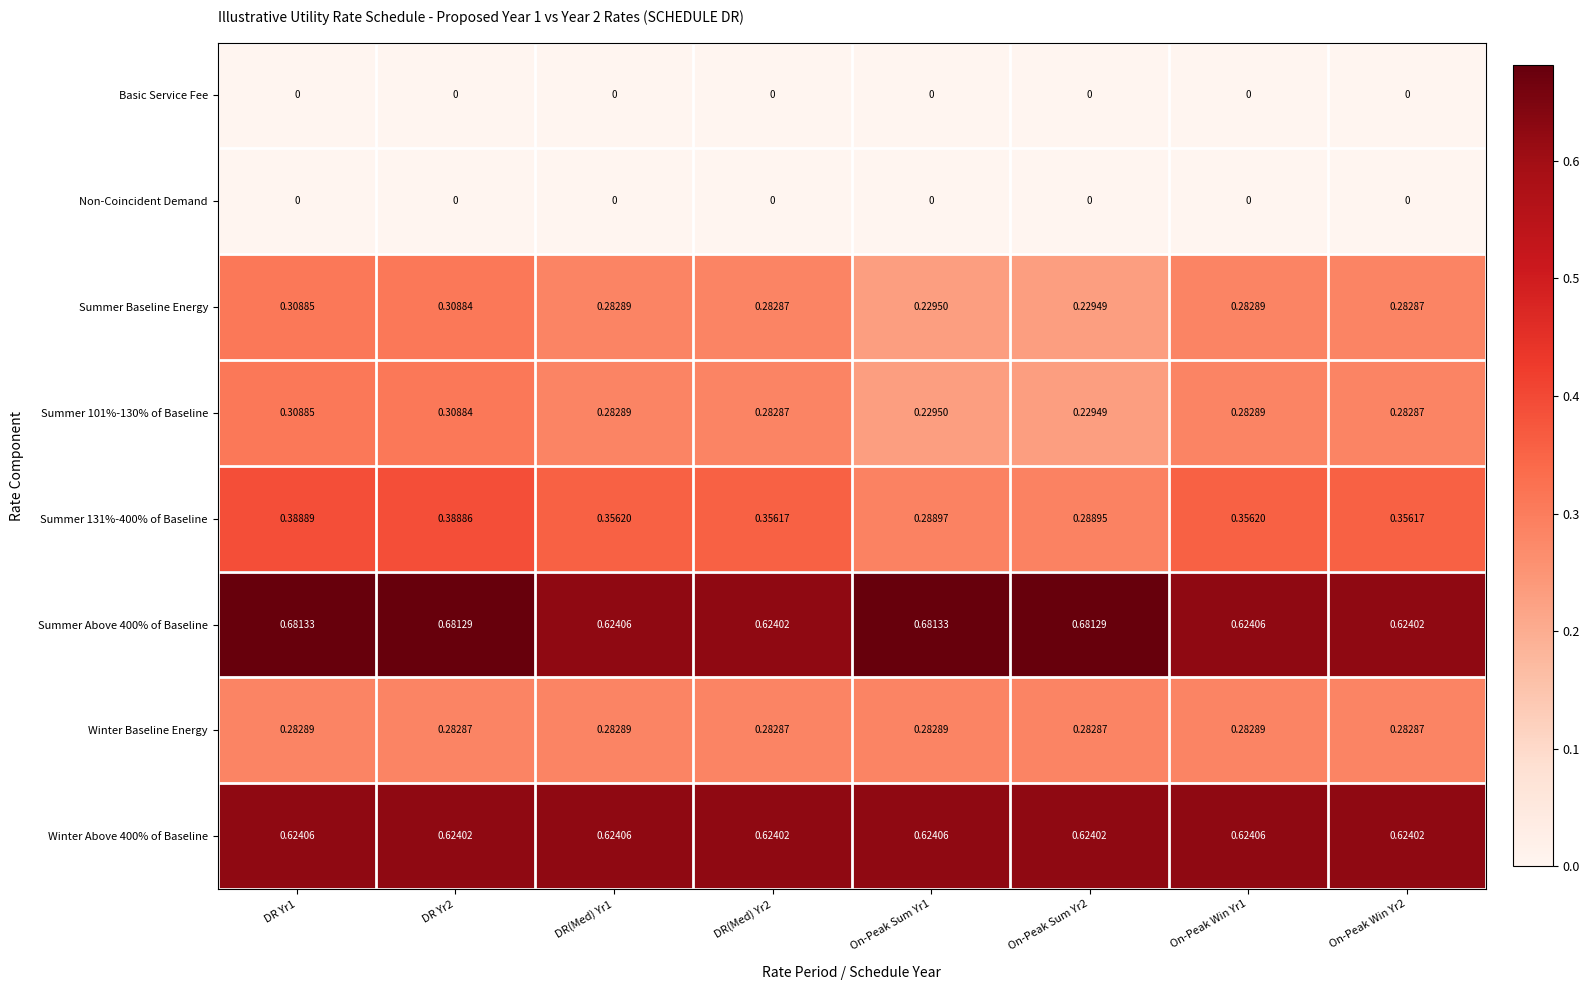

Is the value of Summer Baseline Energy at On-Peak Sum Yr2 greater than the value of Summer Above 400% of Baseline at On-Peak Win Yr1?

No